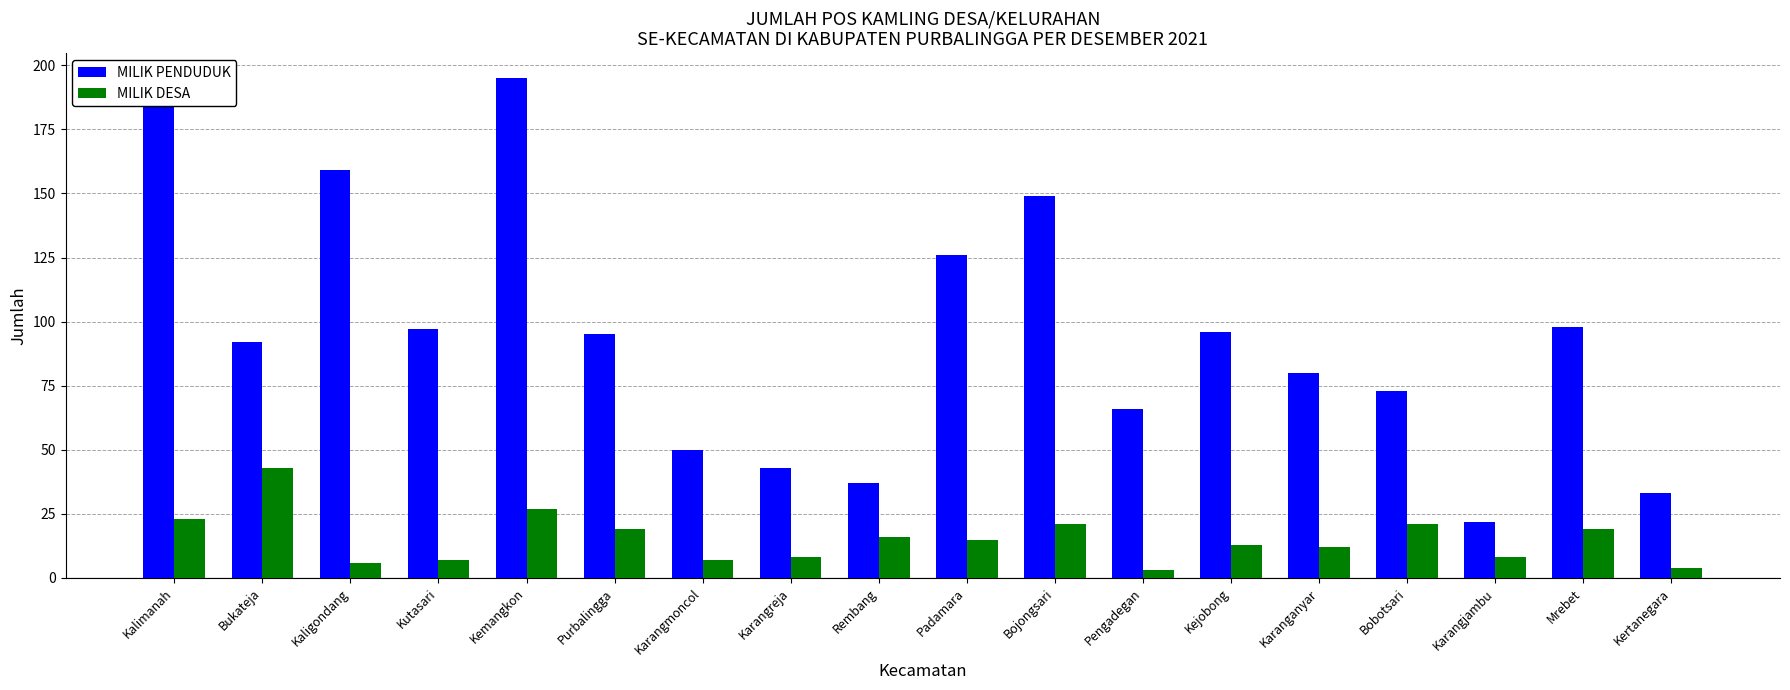

What is the spread (max minus min) of values at Rembang?

21